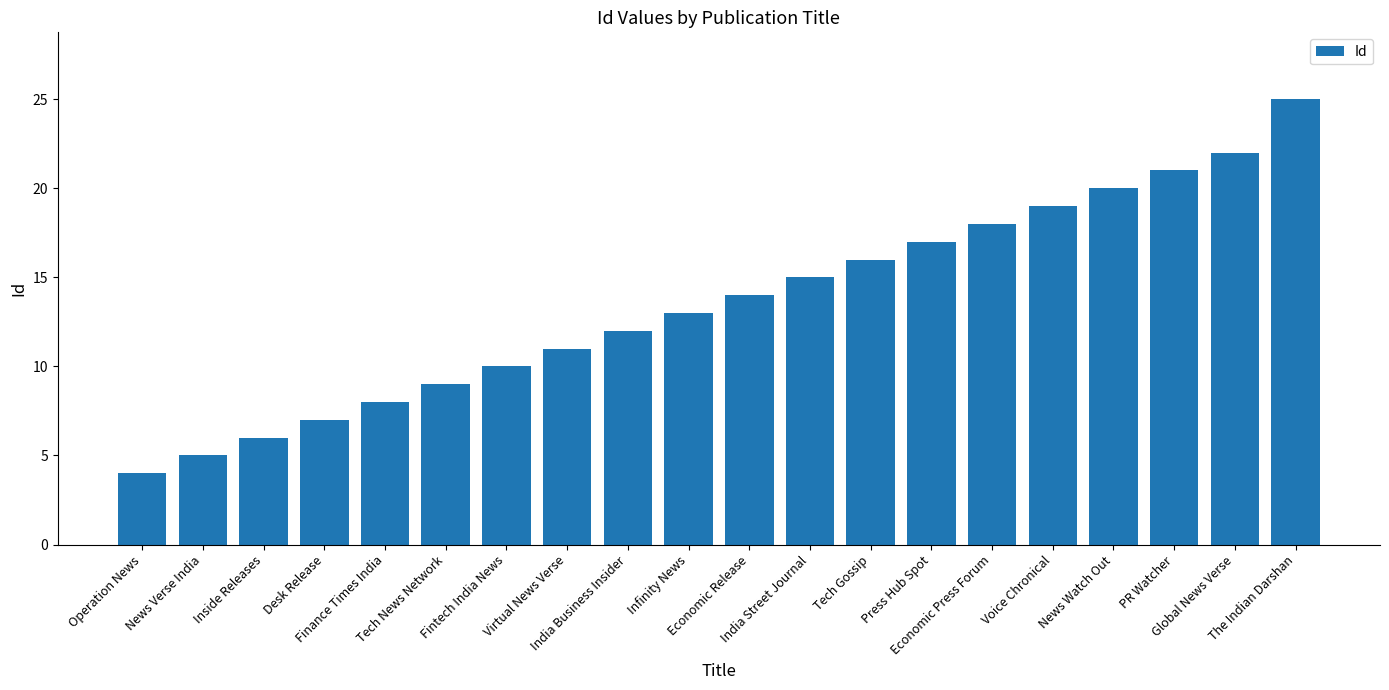

The chart shows a value of 29 at Voice Chronical. True or false?

False